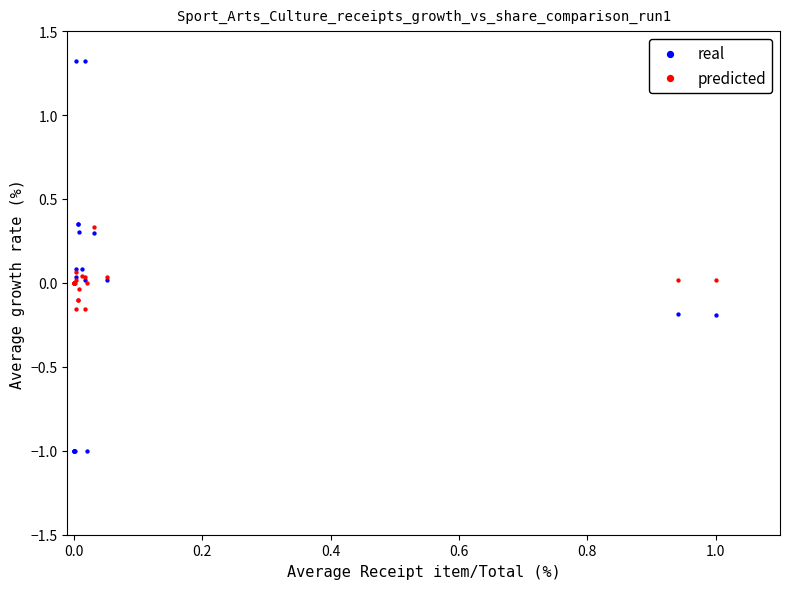

Which series reaches the maximum Y coordinate?

real